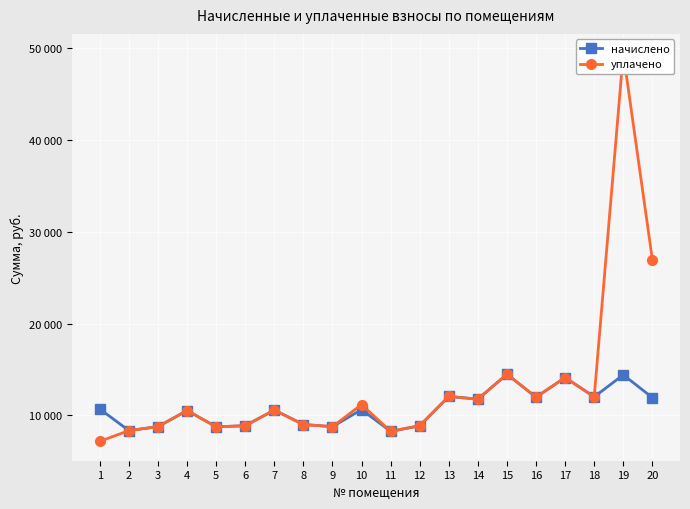

Read the уплачено value at 8.

9008.6